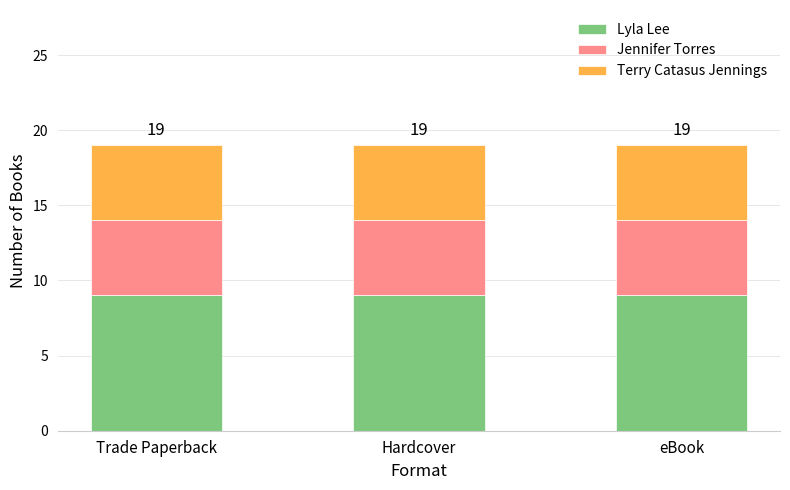

What is the total value across all series at eBook?

19